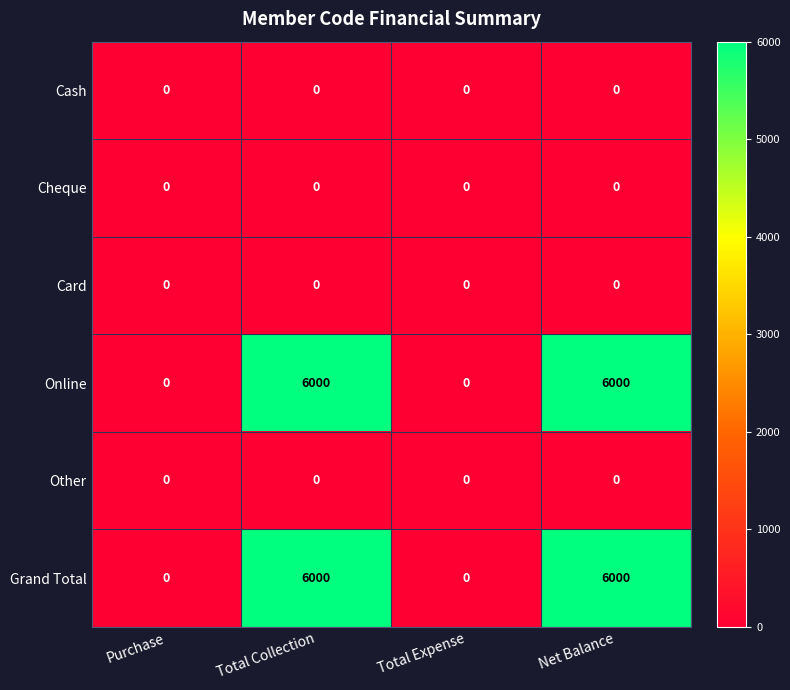

Count the number of categories in the chart.

4